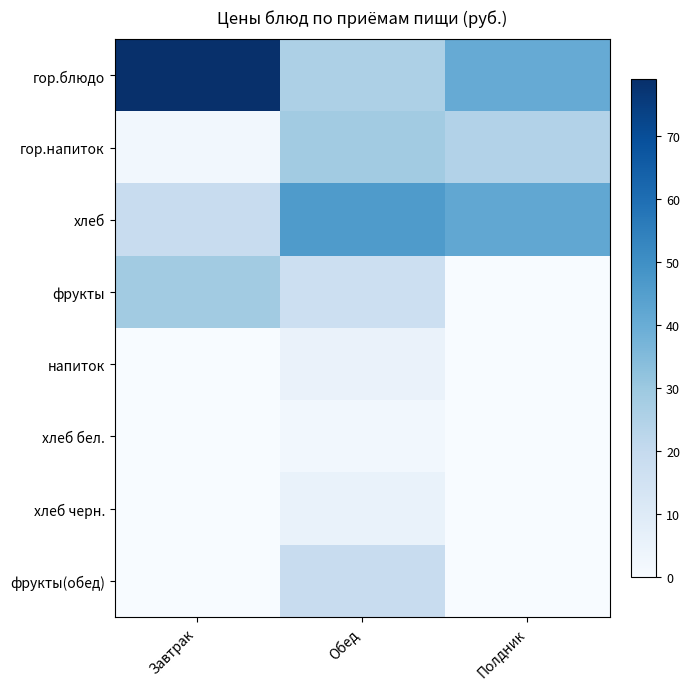

What is the maximum value shown in the chart?

79.1